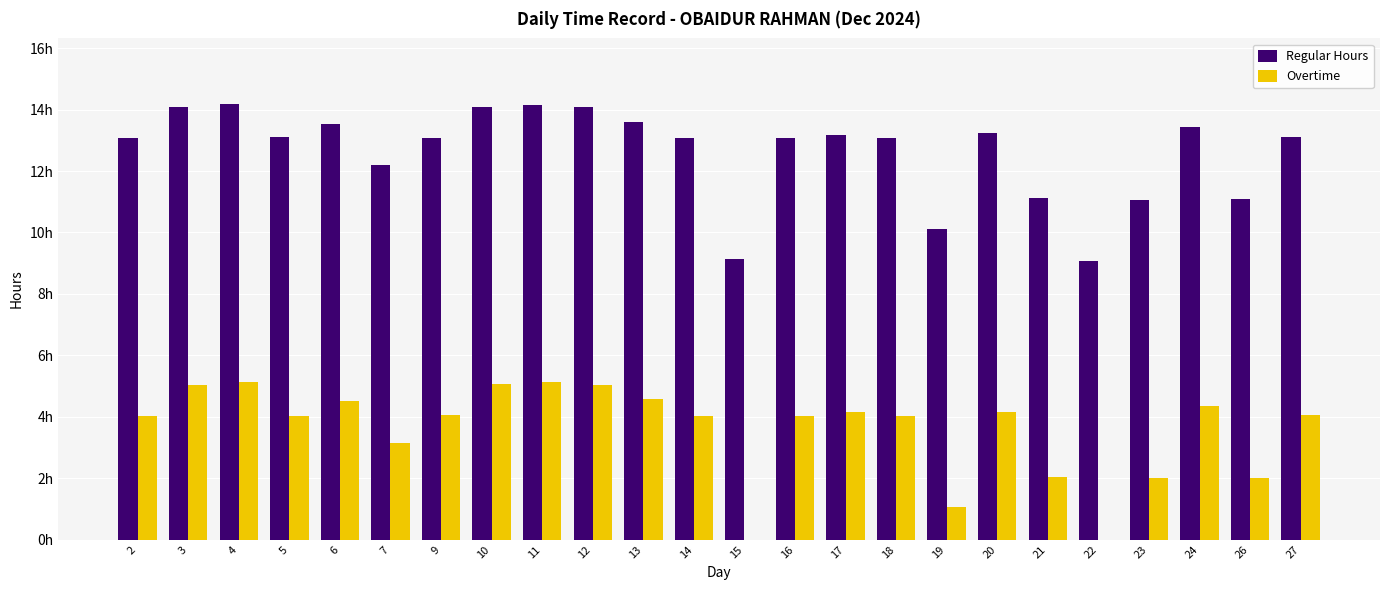

What is the sum of the Regular Hours values at 20 and 13?

26.8